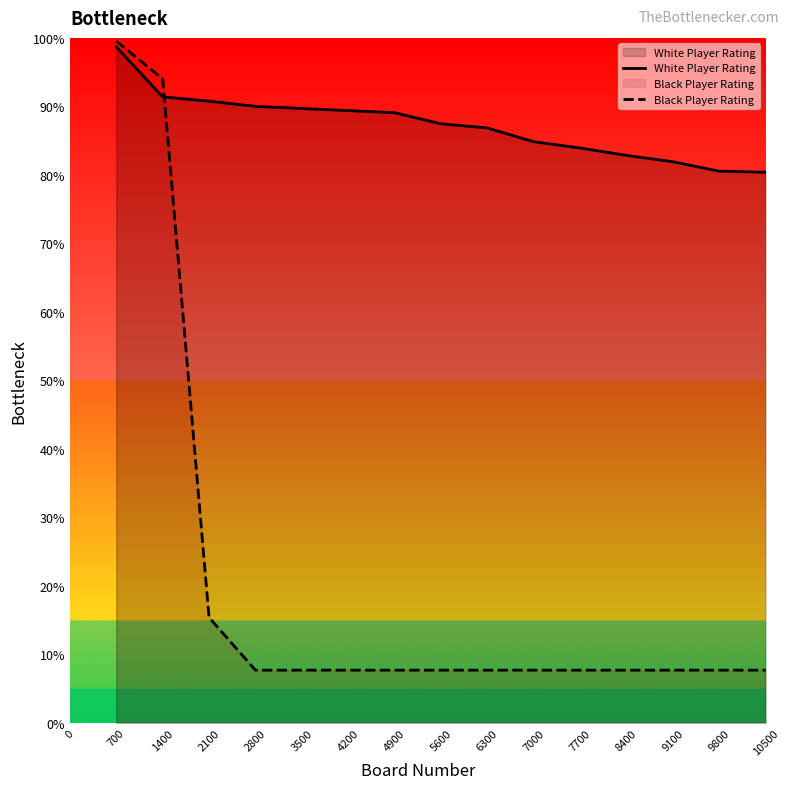

True or false: White Player Rating has a value of 82.8 at 8400.

True